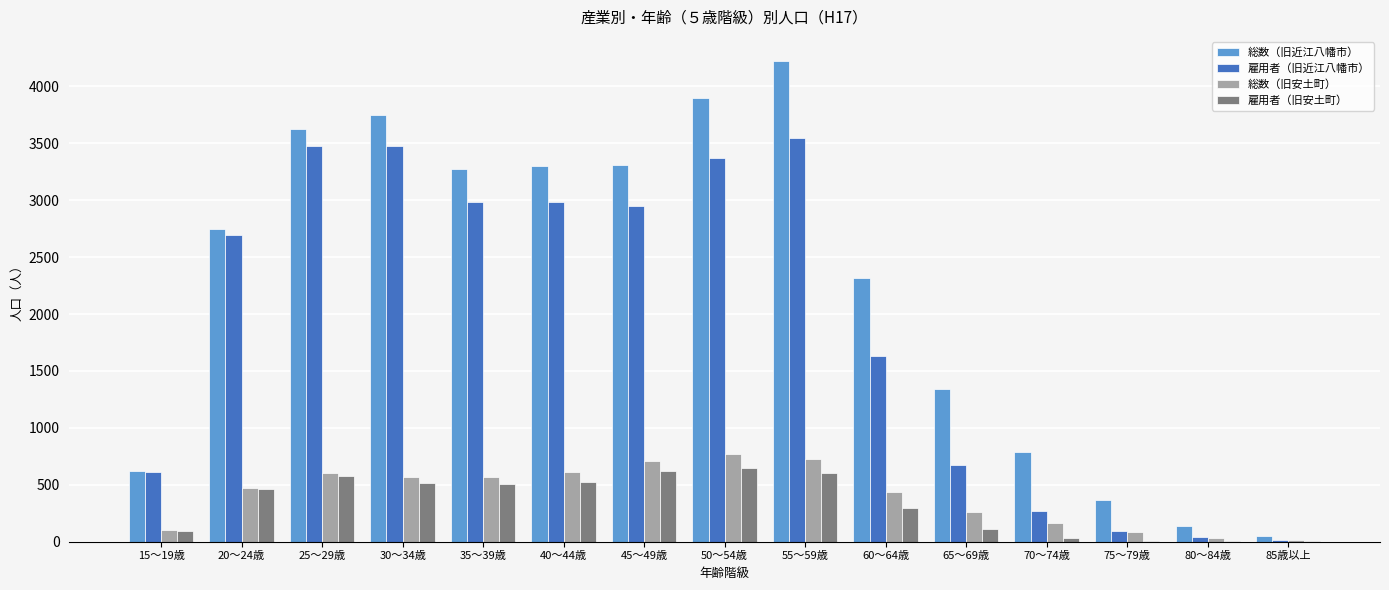

At which category is the sum across all series the highest?

55～59歳